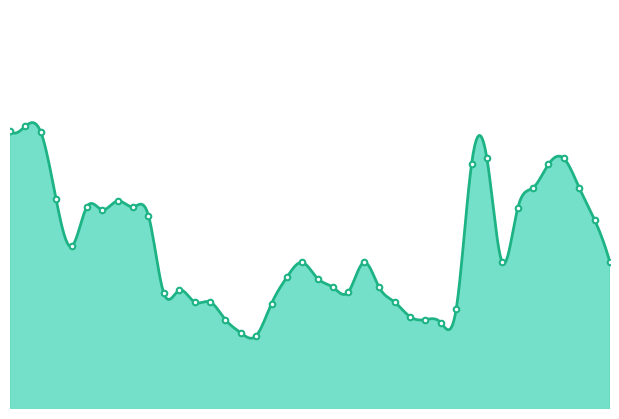

What is the minimum value shown in the chart?

48.4